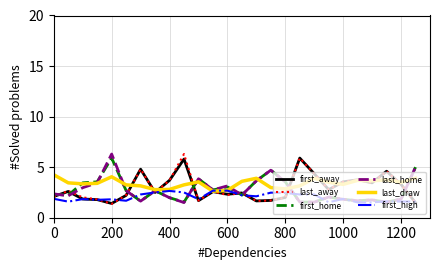

What is the minimum value for first_home?

1.5